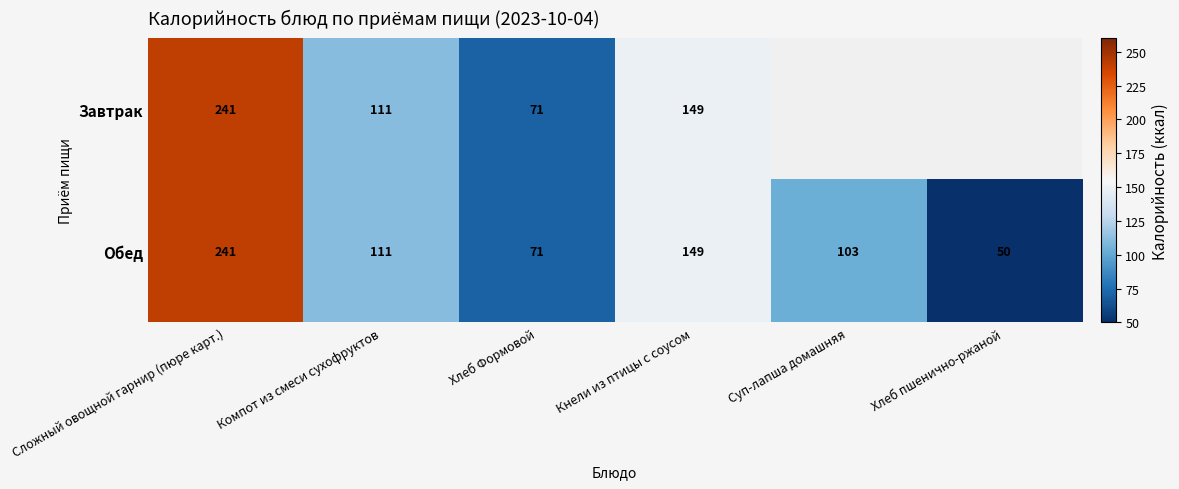

At how many categories does at least one series exceed 51?

5